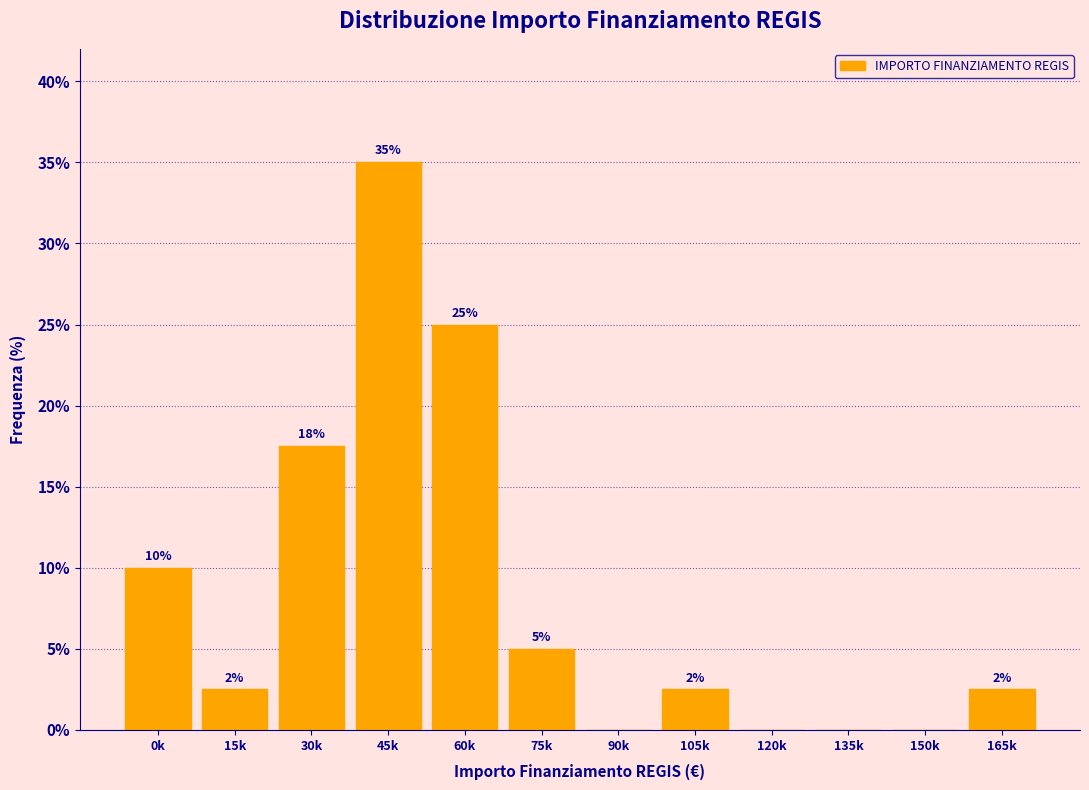

What is the change in value from 0k to 45k?

+25.0